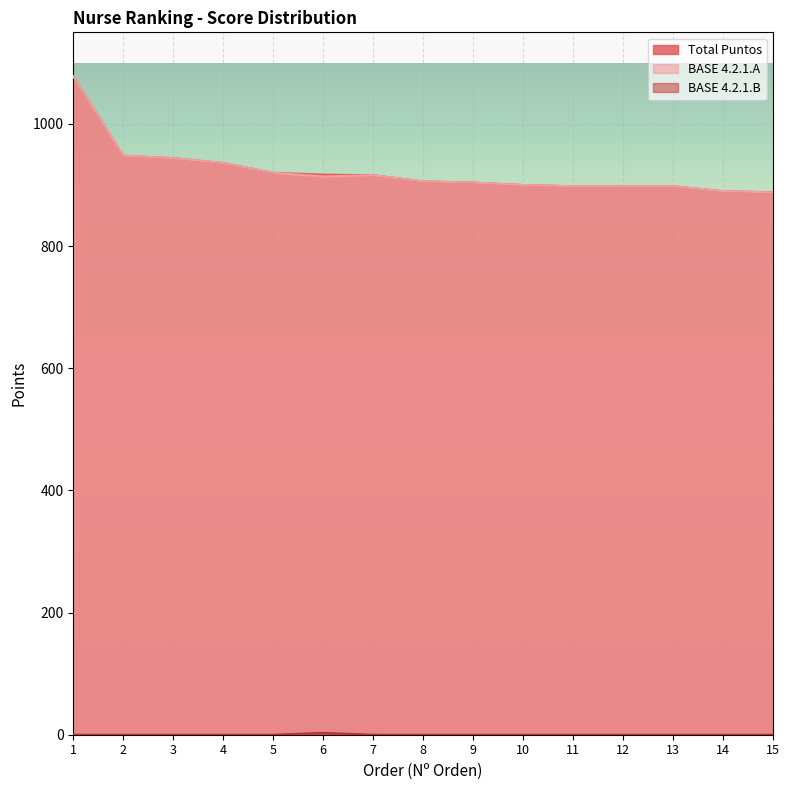

Between 2 and 10, which series saw the biggest shift?

Total Puntos